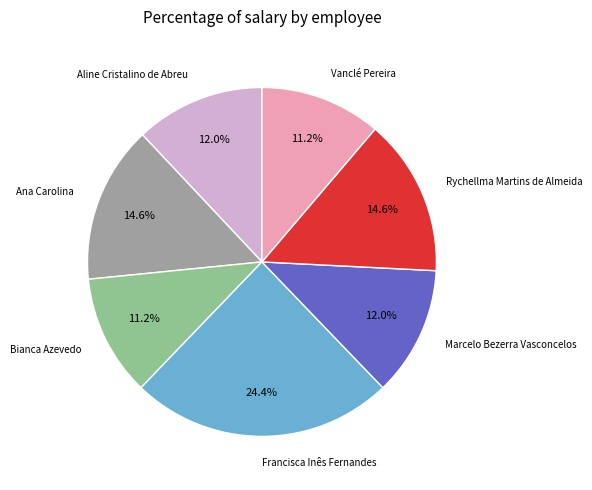

Which slice is the largest?

Francisca Inês Fernandes